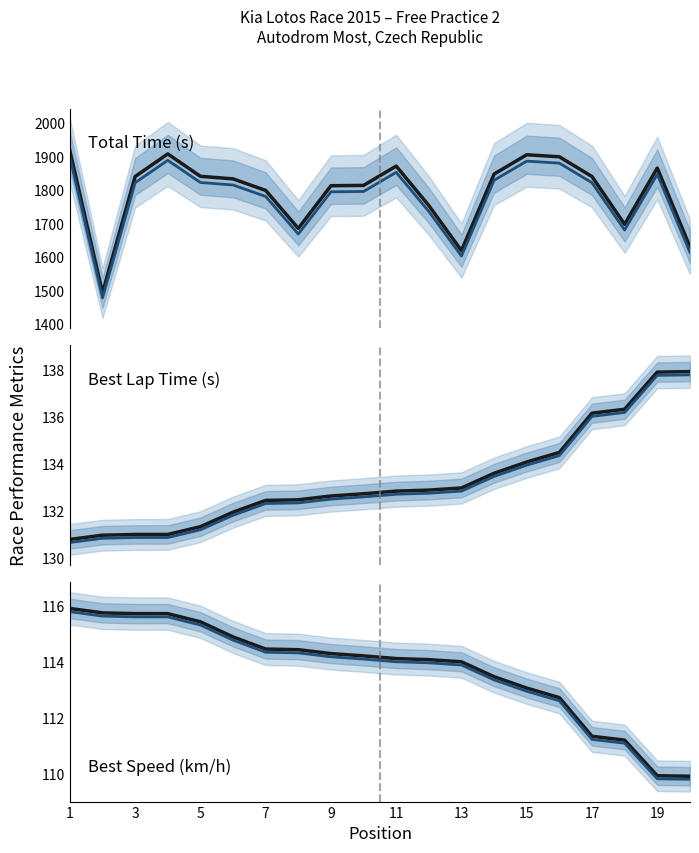

What is the sum of all Best Lap time values?

2666.7